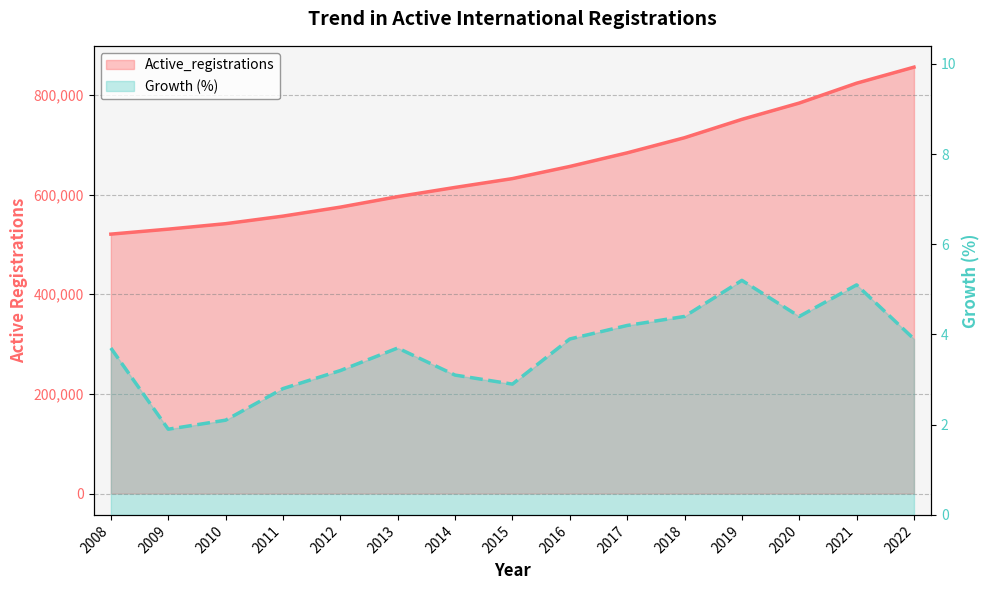

The Active_registrations series shows 1027048.1 at 2015. True or false?

False